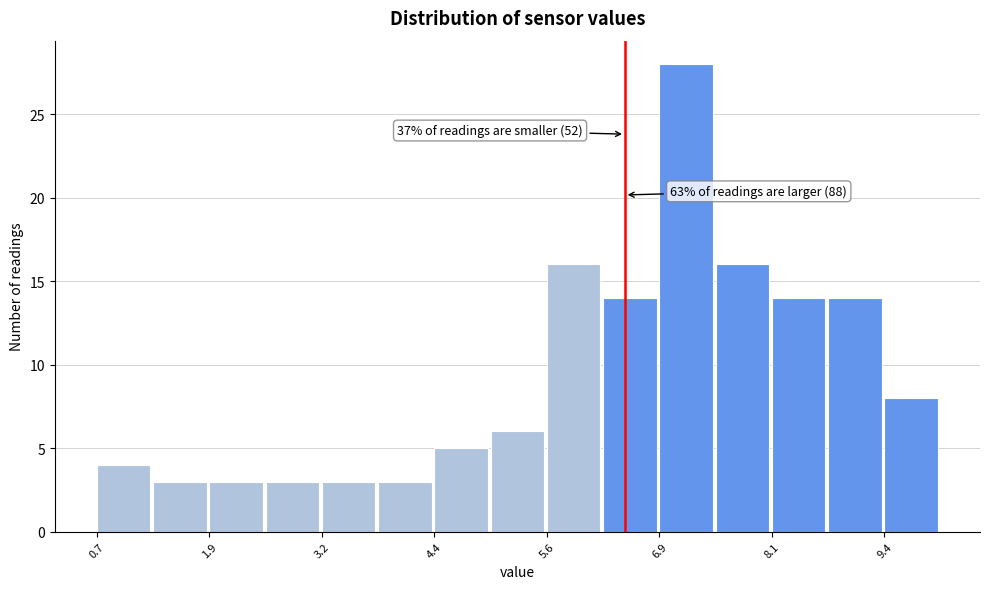

Around what value on the x-axis is the tallest bar? Give the approximate position of its centre, as read against the axis.

7.2